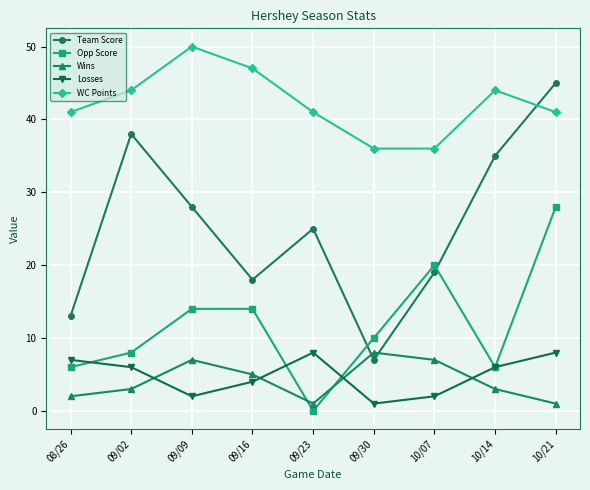

How many values in the Losses series are below 6?

4